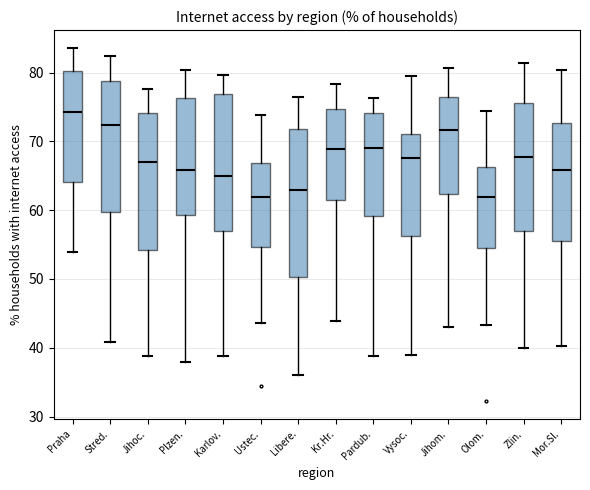

Reading left to right, transcribe this box plot: for each box, give where its median line is, the range the box spans, and where its two whiskers end, as read against the y-axis. The values are not printed on the chart, so give them approximately, as read against the axis.

Praha: median 74, box 64 to 80, whiskers 54 to 84
Stred.: median 72, box 60 to 79, whiskers 41 to 82
Jihoc.: median 67, box 54 to 74, whiskers 39 to 78
Plzen.: median 66, box 59 to 76, whiskers 38 to 80
Karlov.: median 65, box 57 to 77, whiskers 39 to 80
Ustec.: median 62, box 55 to 67, whiskers 44 to 74
Libere.: median 63, box 50 to 72, whiskers 36 to 77
Kr.Hr.: median 69, box 61 to 75, whiskers 44 to 78
Pardub.: median 69, box 59 to 74, whiskers 39 to 76
Vysoc.: median 68, box 56 to 71, whiskers 39 to 80
Jihom.: median 72, box 62 to 77, whiskers 43 to 81
Olom.: median 62, box 54 to 66, whiskers 43 to 74
Zlin.: median 68, box 57 to 76, whiskers 40 to 81
Mor.Sl.: median 66, box 56 to 73, whiskers 40 to 80